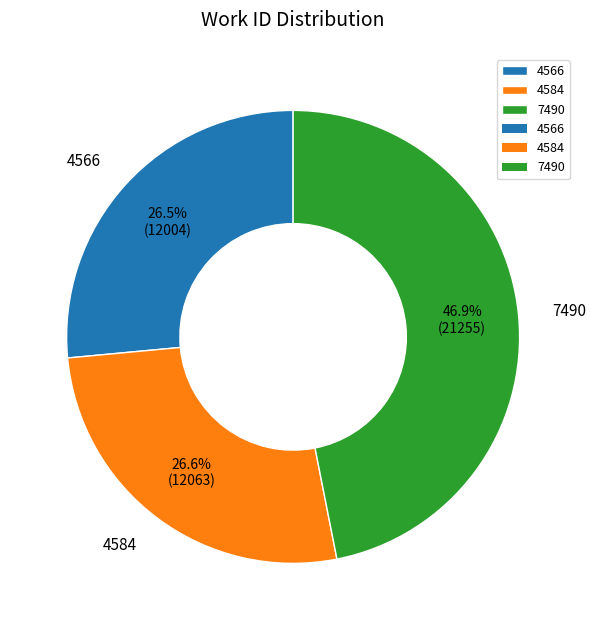

Is there a majority slice in this chart?

No